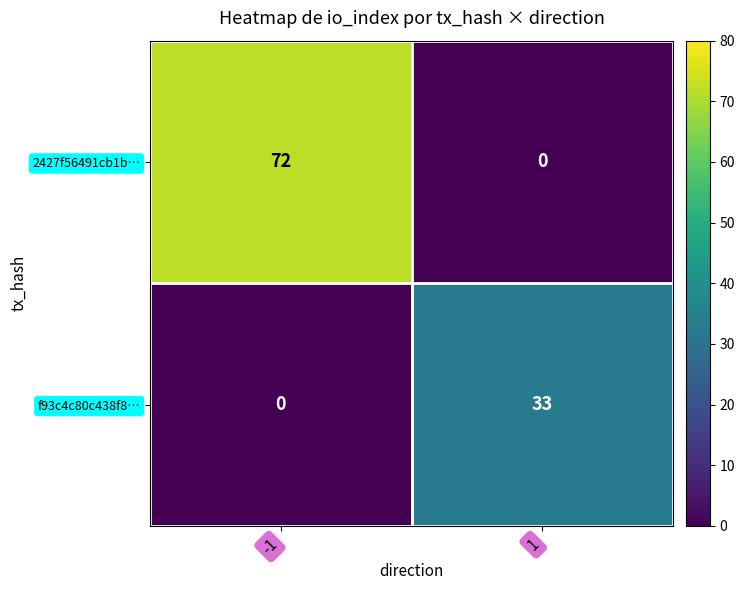

How many categories are shown in the chart?

2